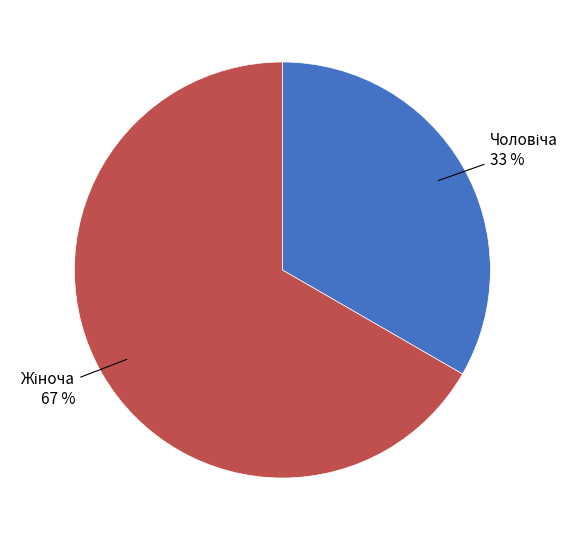

Is there a majority slice in this chart?

Yes